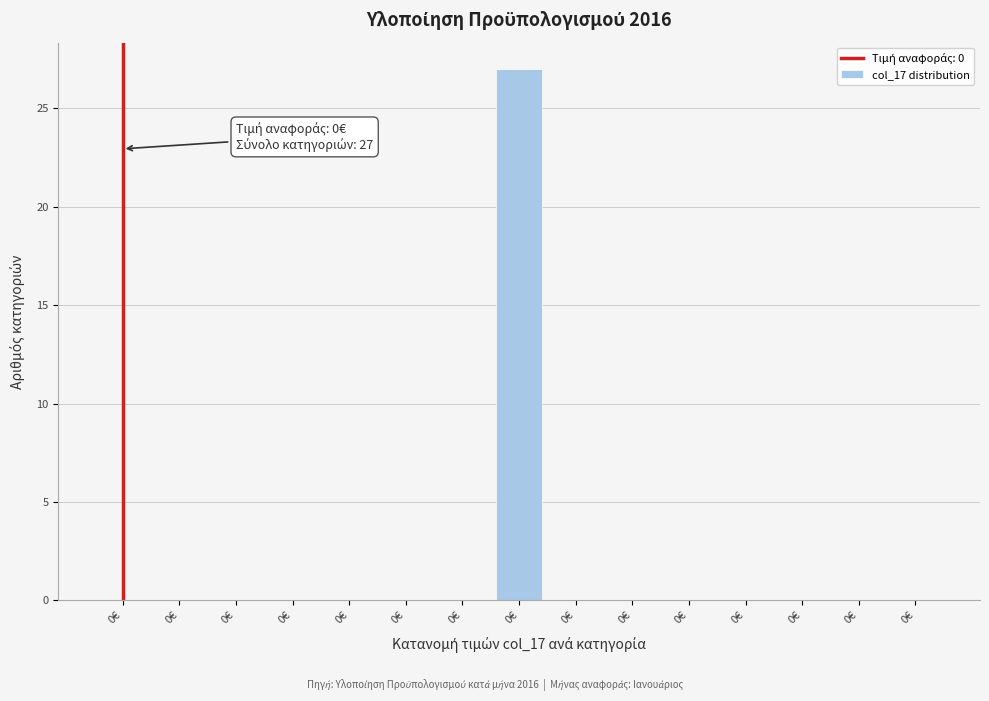

Are the bars horizontal?

No